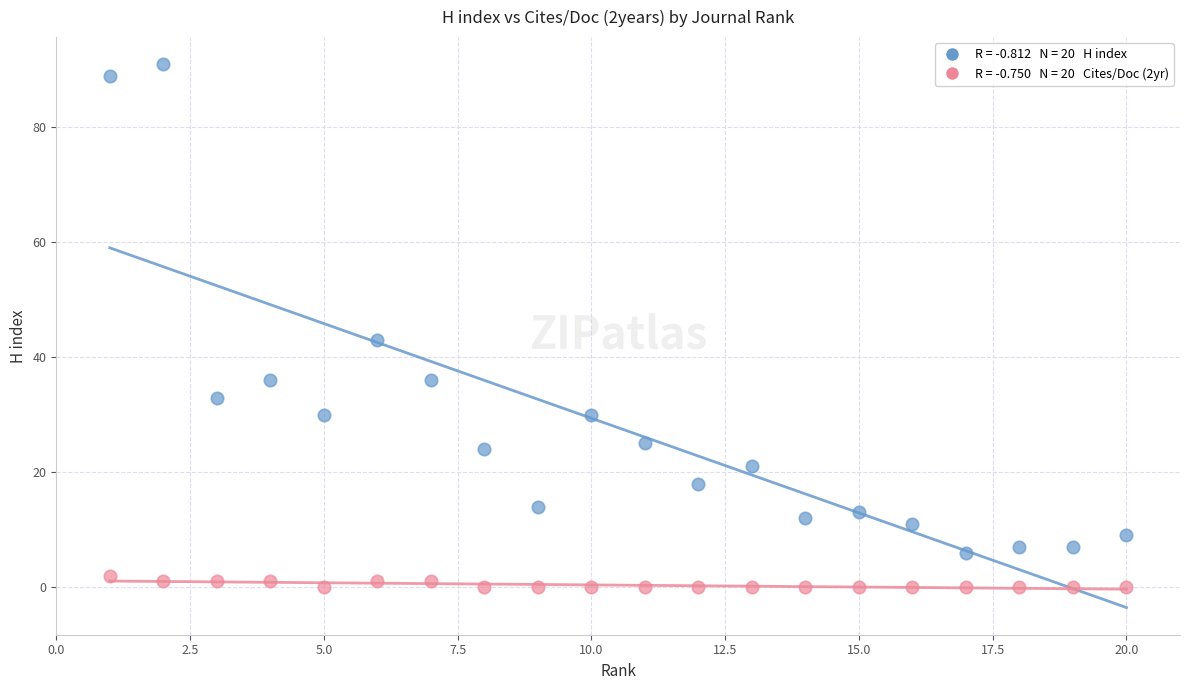

Across all data points, what is the range of X values (max minus min)?

19